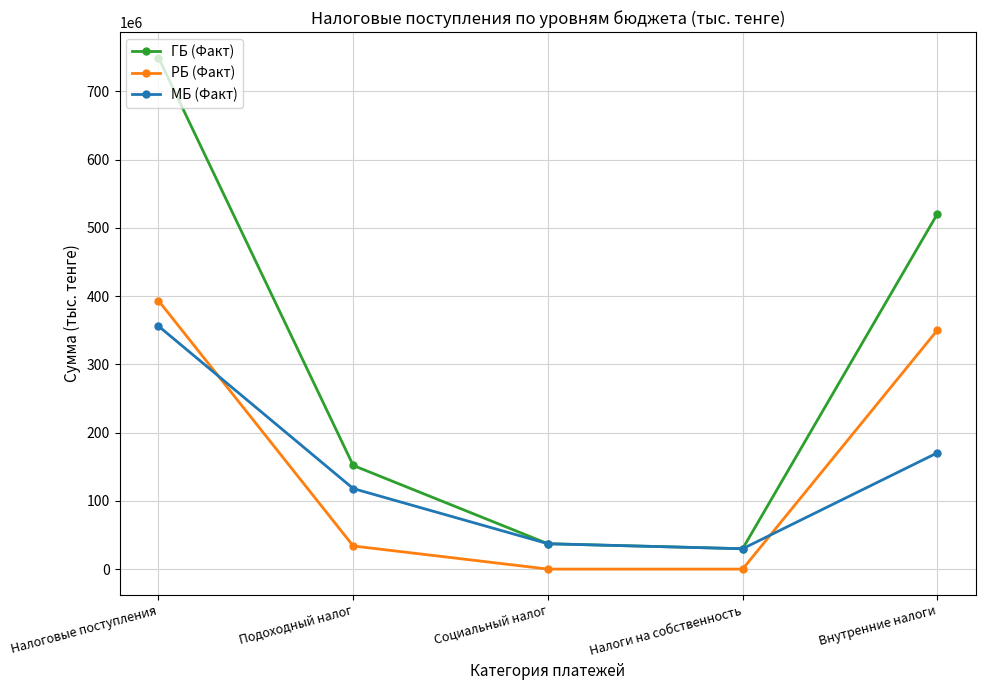

Which category has the highest value across all series?

Налоговые поступления